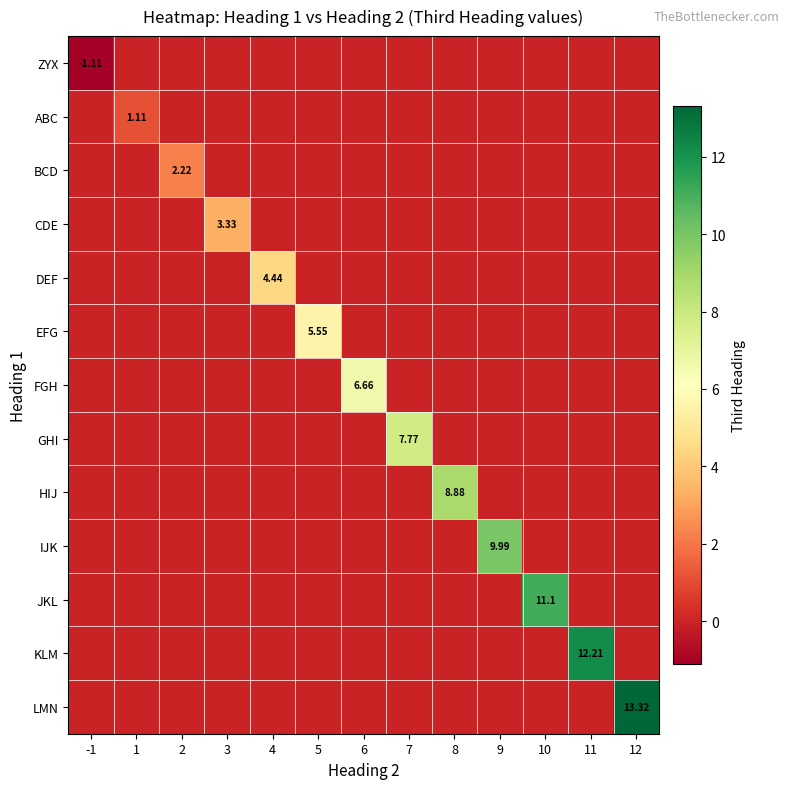

At which label does BCD reach its minimum?

-1